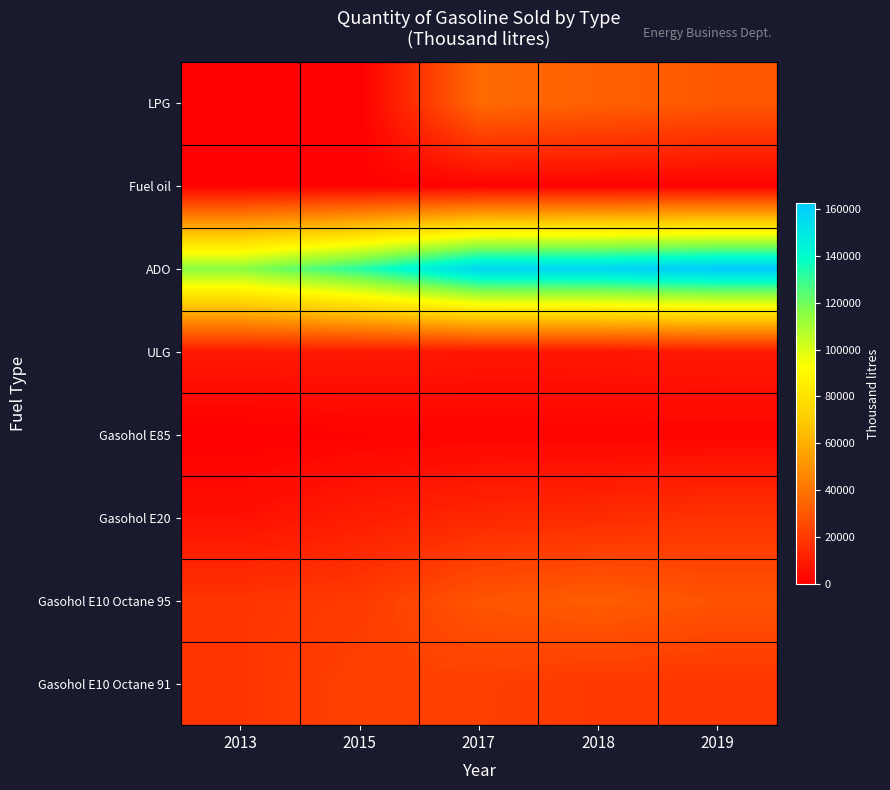

At which category is the sum across all series the highest?

2019